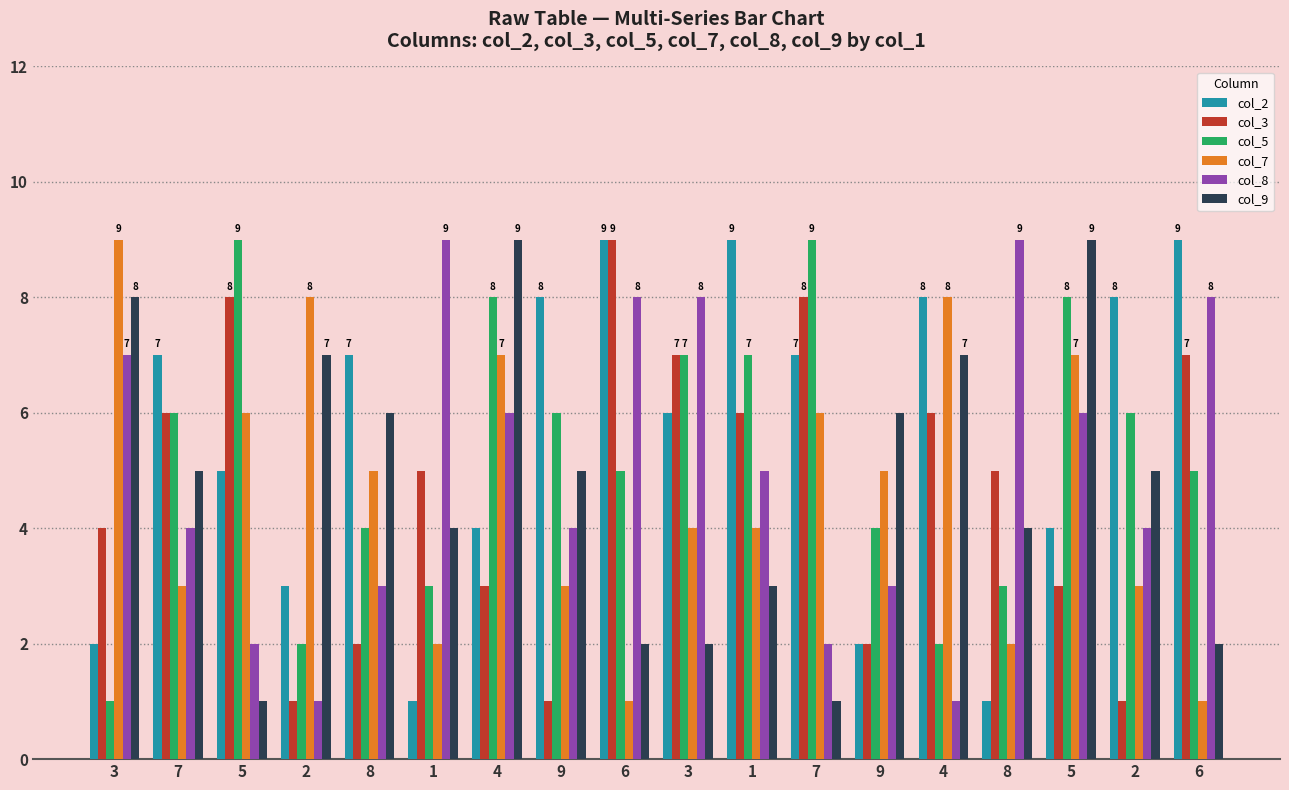

Reading right to left, what are all the values shown in this chart?

col_2: 9	8	4	1	8	2	7	9	6	9	8	4	1	7	3	5	7	2
col_3: 7	1	3	5	6	2	8	6	7	9	1	3	5	2	1	8	6	4
col_5: 5	6	8	3	2	4	9	7	7	5	6	8	3	4	2	9	6	1
col_7: 1	3	7	2	8	5	6	4	4	1	3	7	2	5	8	6	3	9
col_8: 8	4	6	9	1	3	2	5	8	8	4	6	9	3	1	2	4	7
col_9: 2	5	9	4	7	6	1	3	2	2	5	9	4	6	7	1	5	8